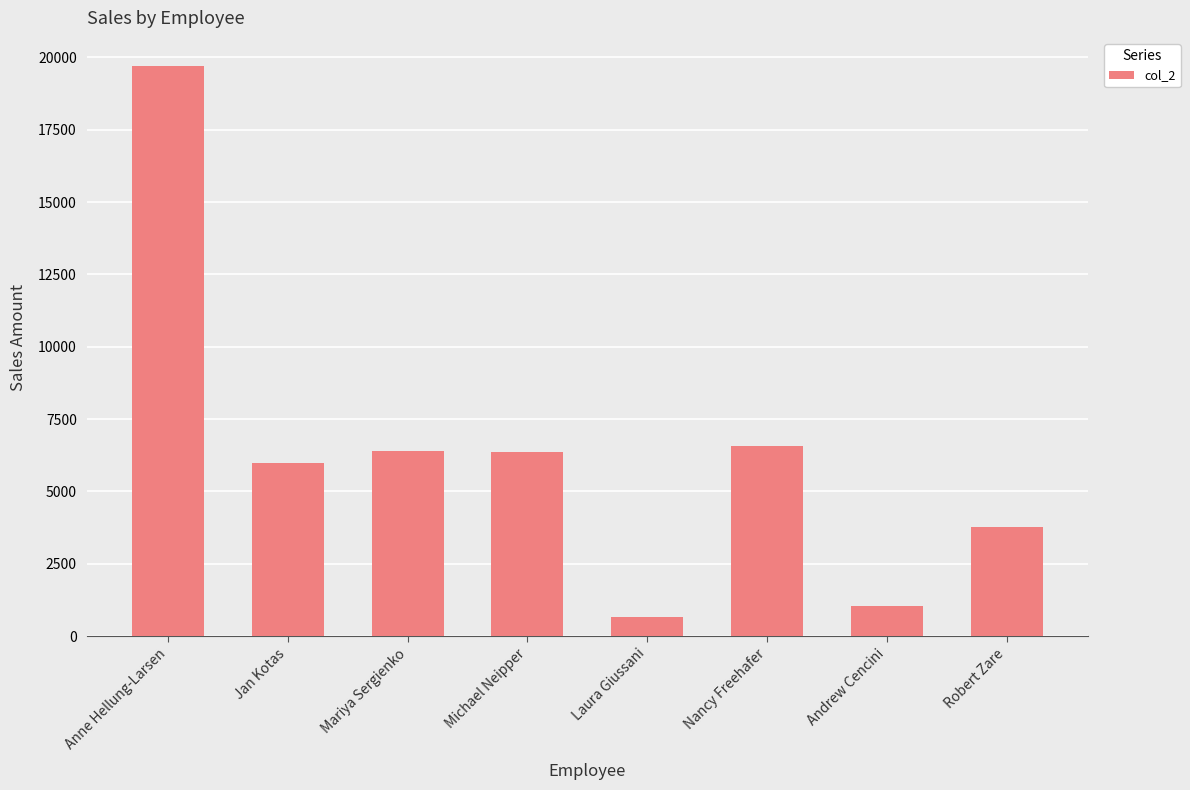

What is the average value?

6309.1